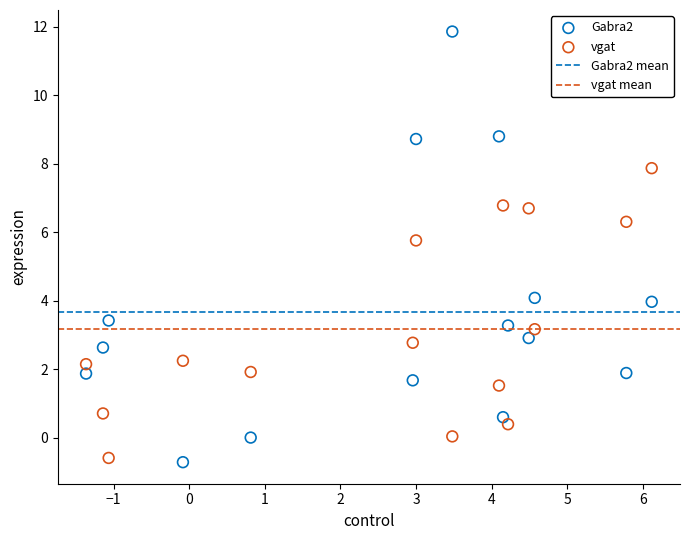

Which series contains the lowest Y value?

Gabra2